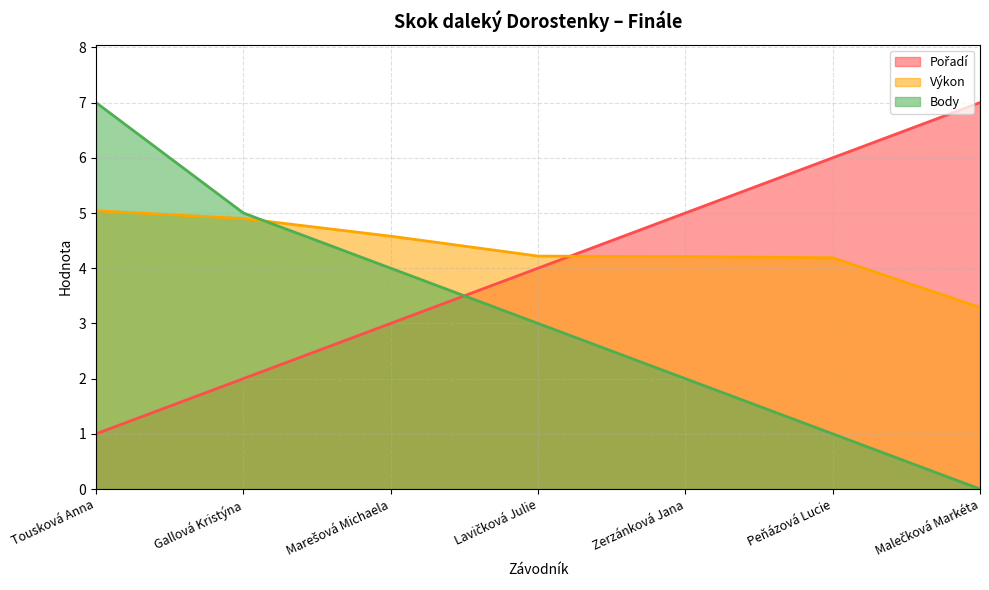

True or false: Pořadí has more than 1 interior local peaks.

False